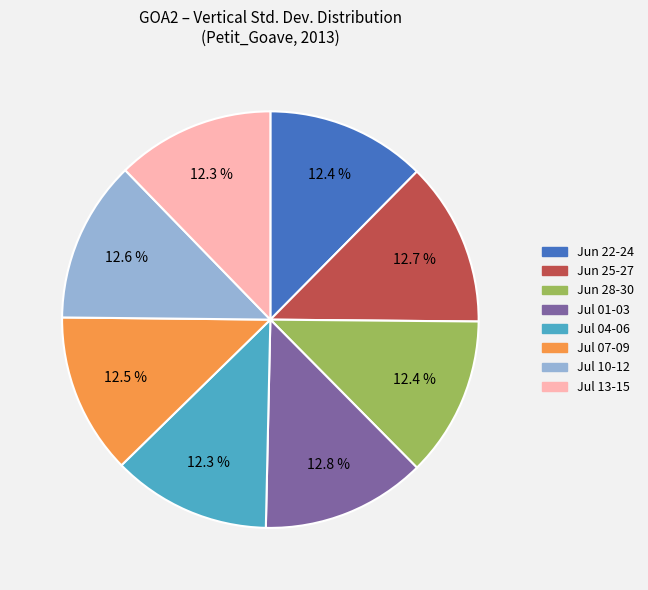

Does any single category account for the majority?

No